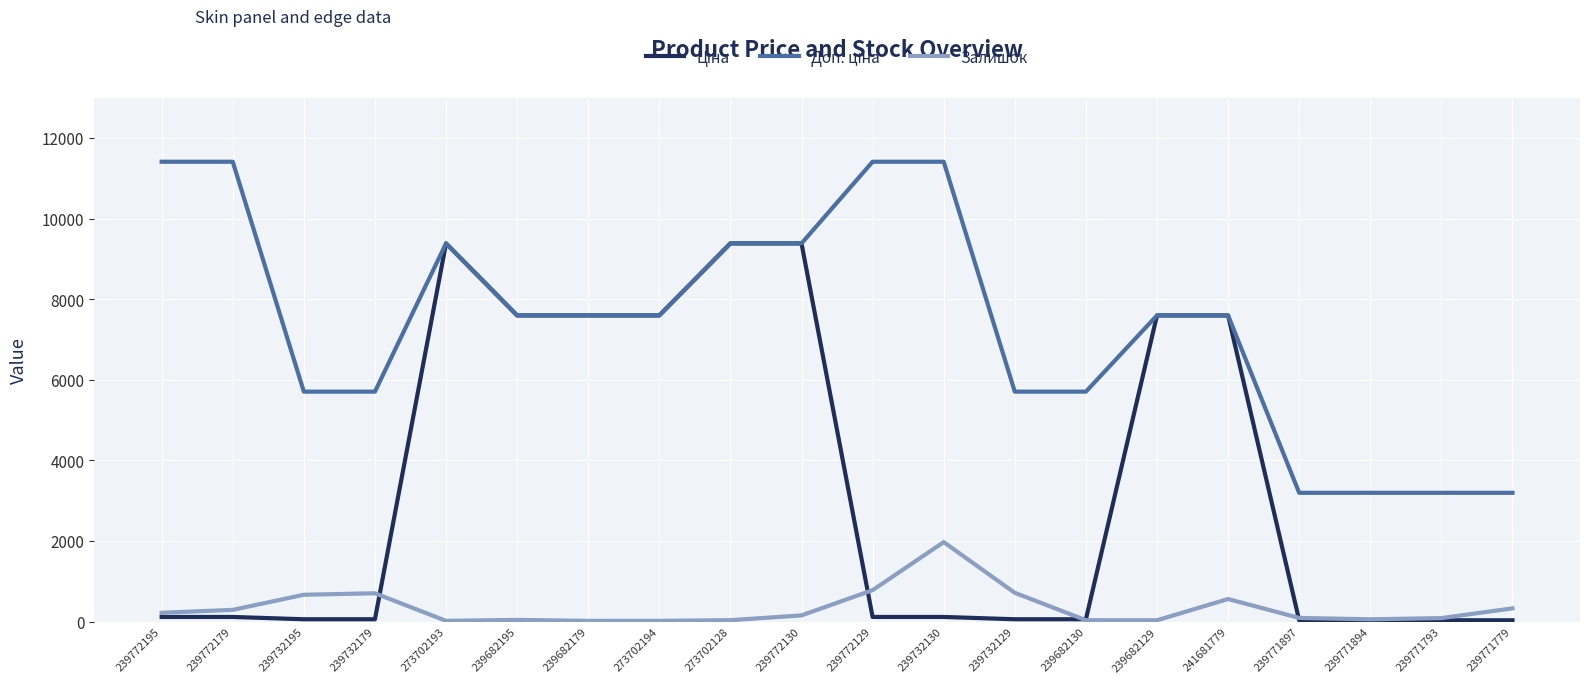

Reading left to right, what are all the values shown in this chart?

Ціна: 114.1	114.1	57.0	57.0	9384.0	7596.5	7596.5	7596.5	9384.0	9384.0	114.1	114.1	57.0	57.0	7596.5	7596.5	31.9	31.9	31.9	31.9
Доп. ціна: 11410.0	11410.0	5705.0	5705.0	9384.0	7596.5	7596.5	7596.5	9384.0	9384.0	11410.0	11410.0	5705.0	5705.0	7596.5	7596.5	3195.0	3195.0	3195.0	3195.0
Залишок: 218.0	290.0	665.0	702.0	18.0	41.0	17.0	18.0	34.0	153.0	779.0	1972.0	713.0	34.0	32.0	559.0	90.0	56.0	86.0	327.0